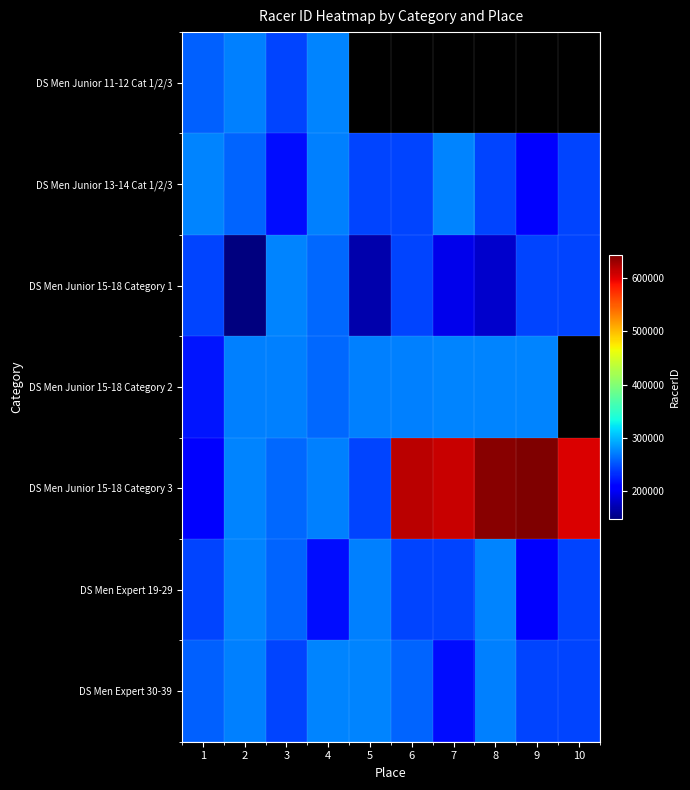

Which category has the lowest value in the DS Men Junior 15-18 Category 3 series?

1